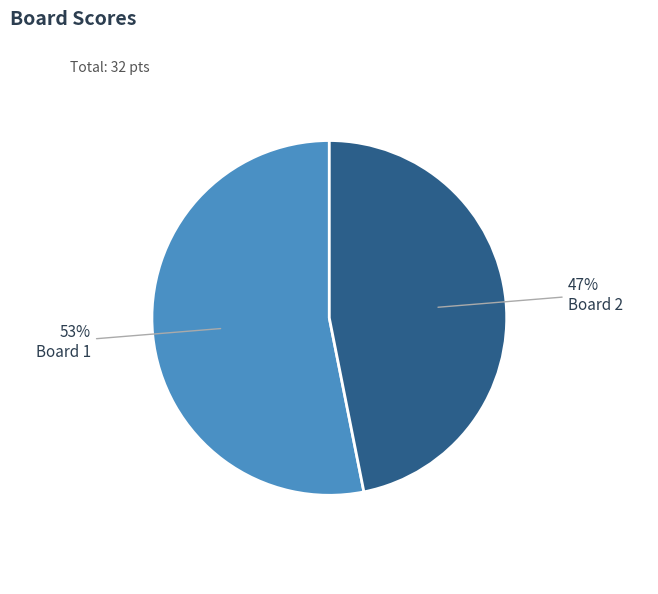

Rank the categories by value from lowest to highest.

Board 2, Board 1